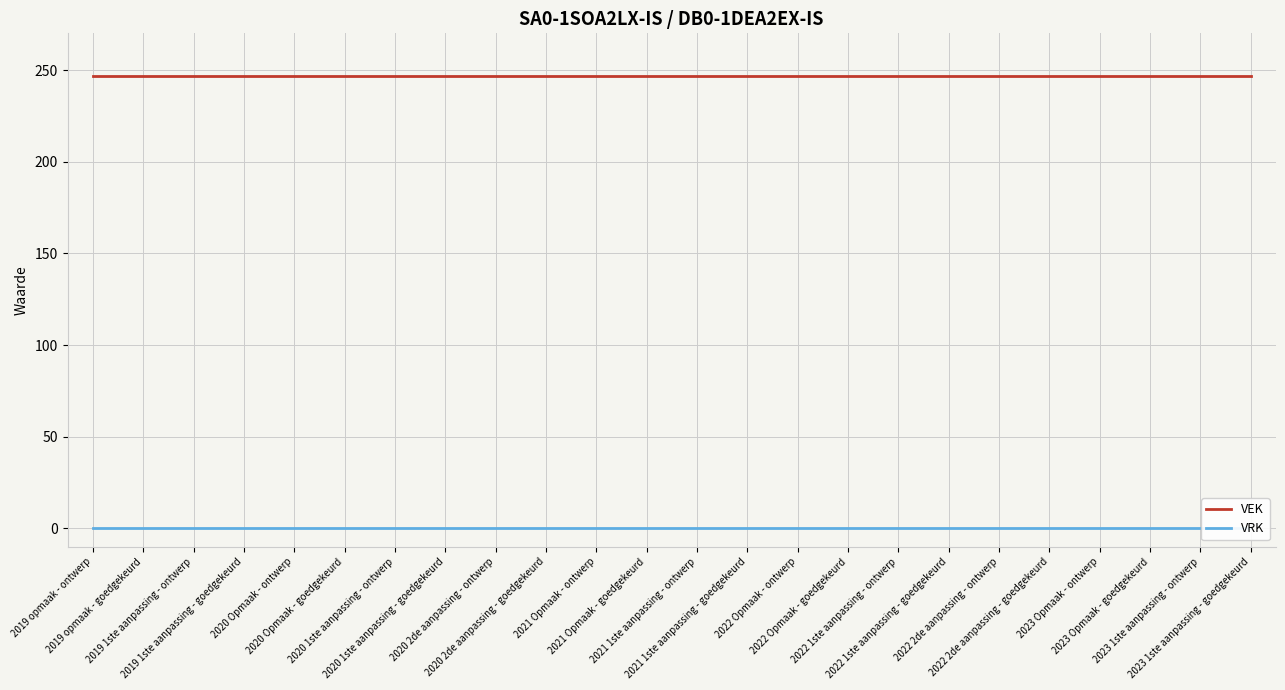

What is the maximum value for VEK?

247